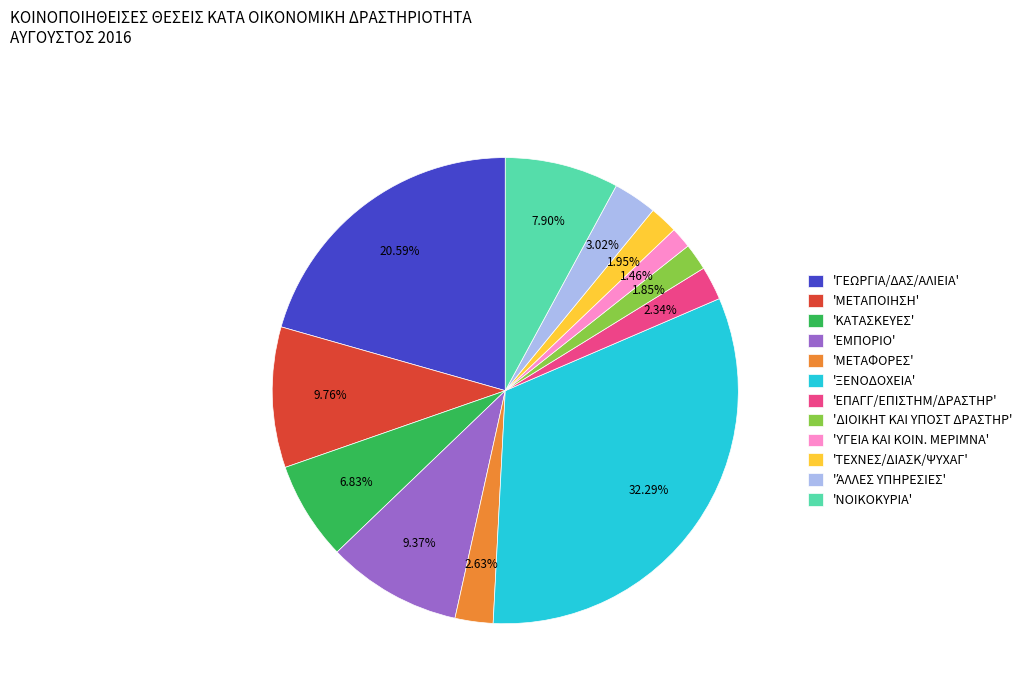

Does any single category account for the majority?

No